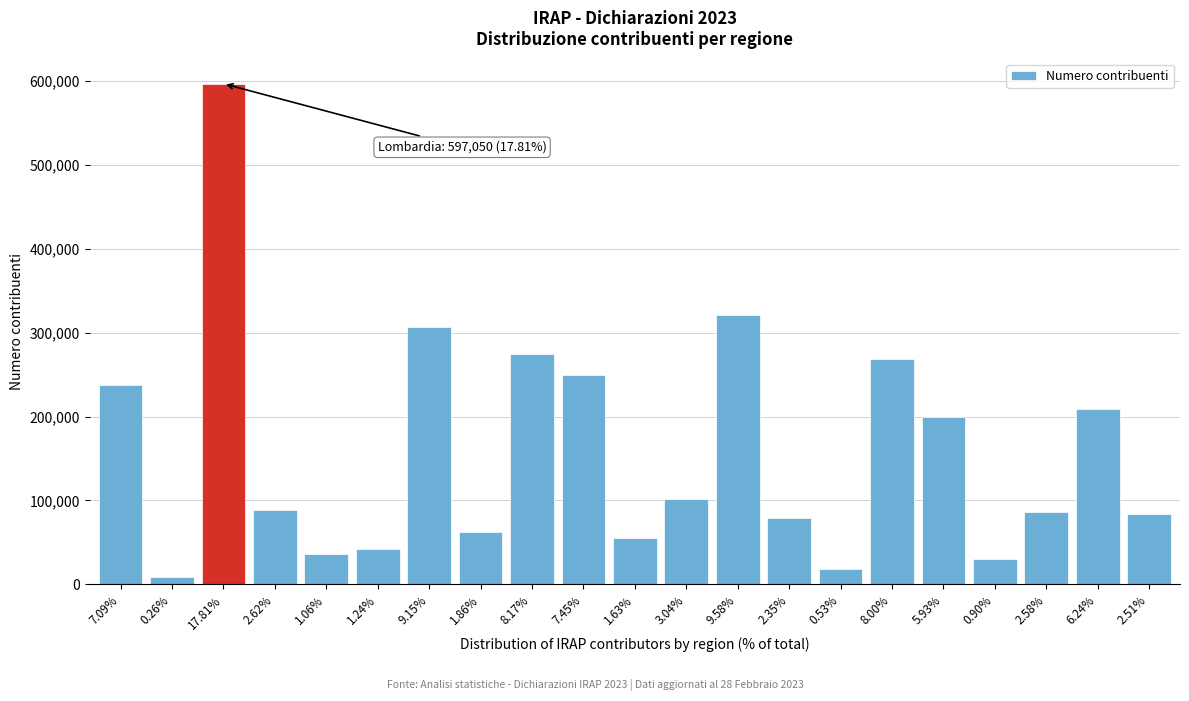

Between 2.58% and 8.00%, which is larger?

8.00%